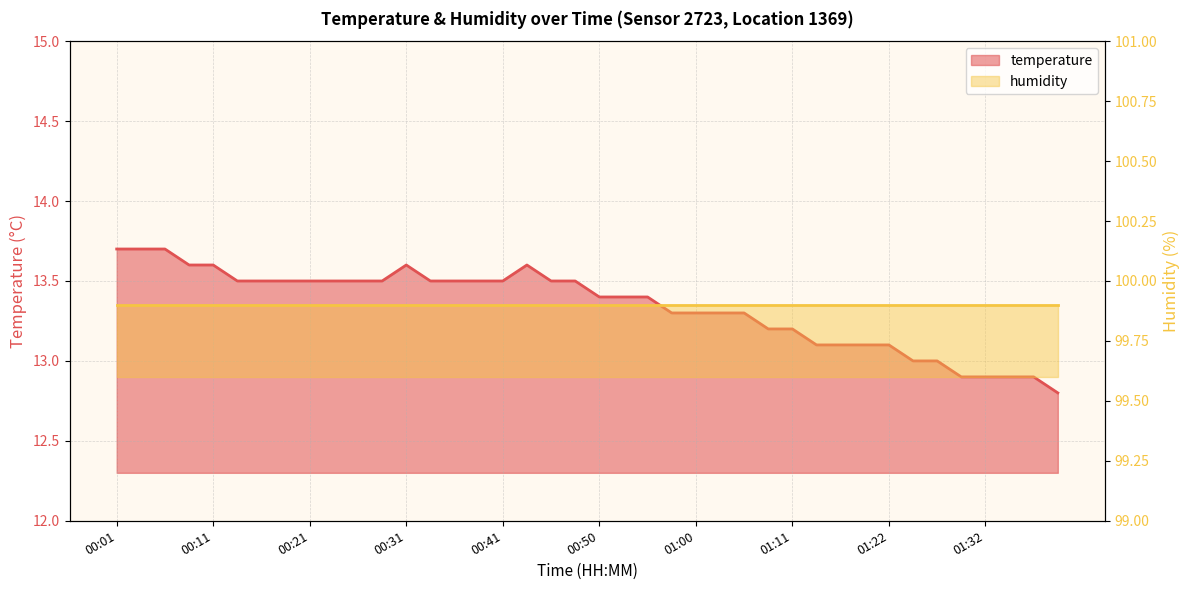

How many data points are above 13?

33